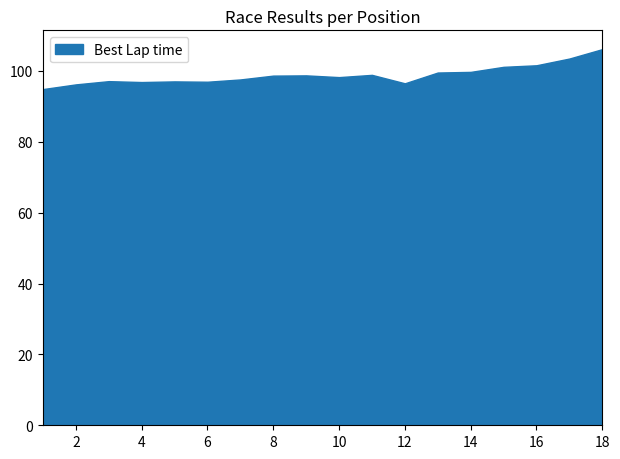

The chart shows a value of 99.7 at 14. True or false?

True